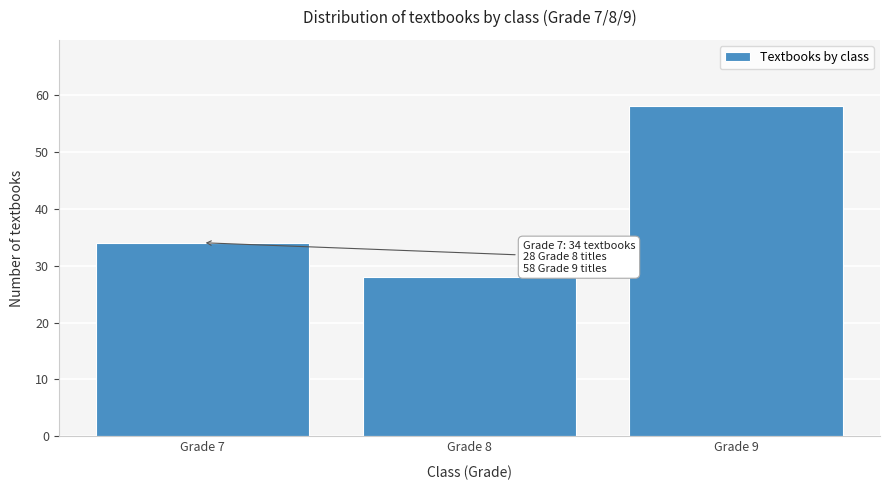

Reading left to right, what are all the values shown in this chart?

Grade 7=34	Grade 8=28	Grade 9=58